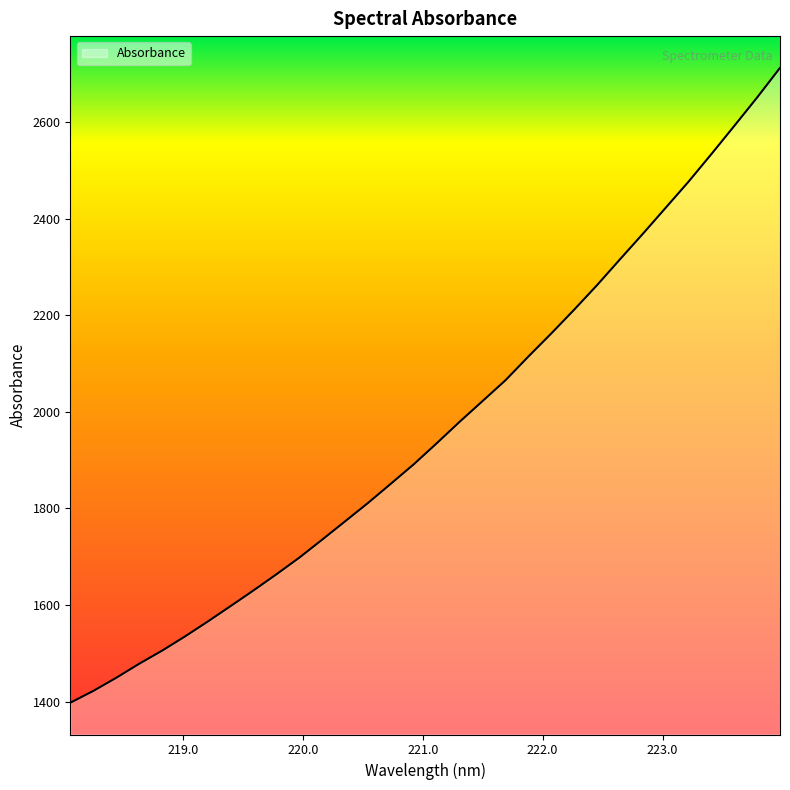

How many series are shown in this chart?

1